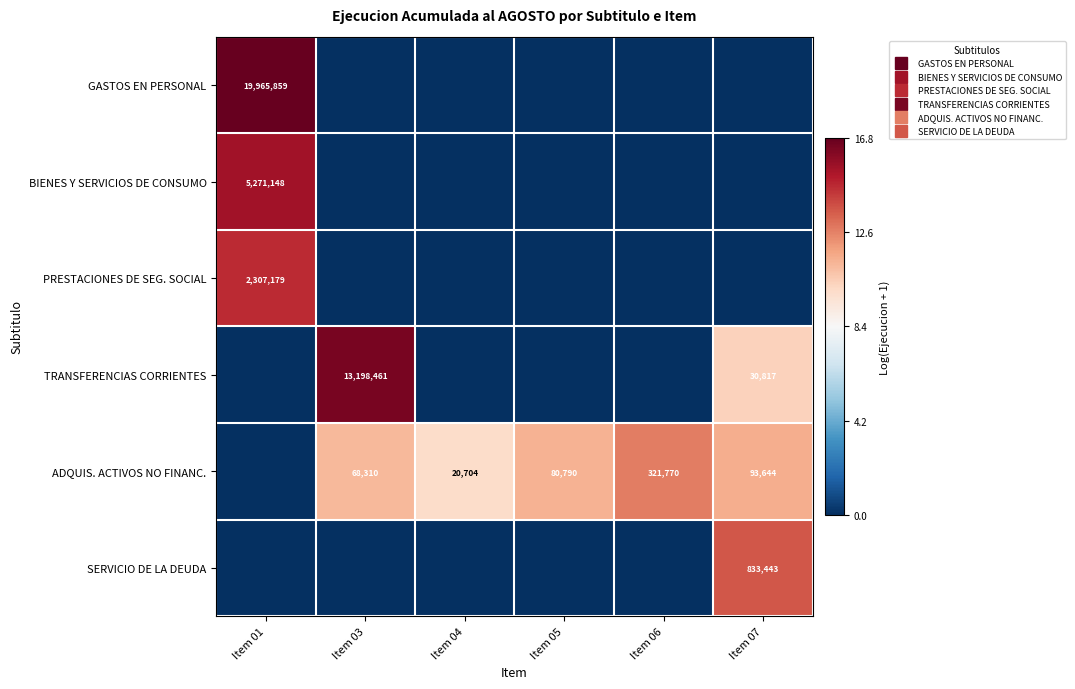

At how many categories does at least one series exceed 12?

4